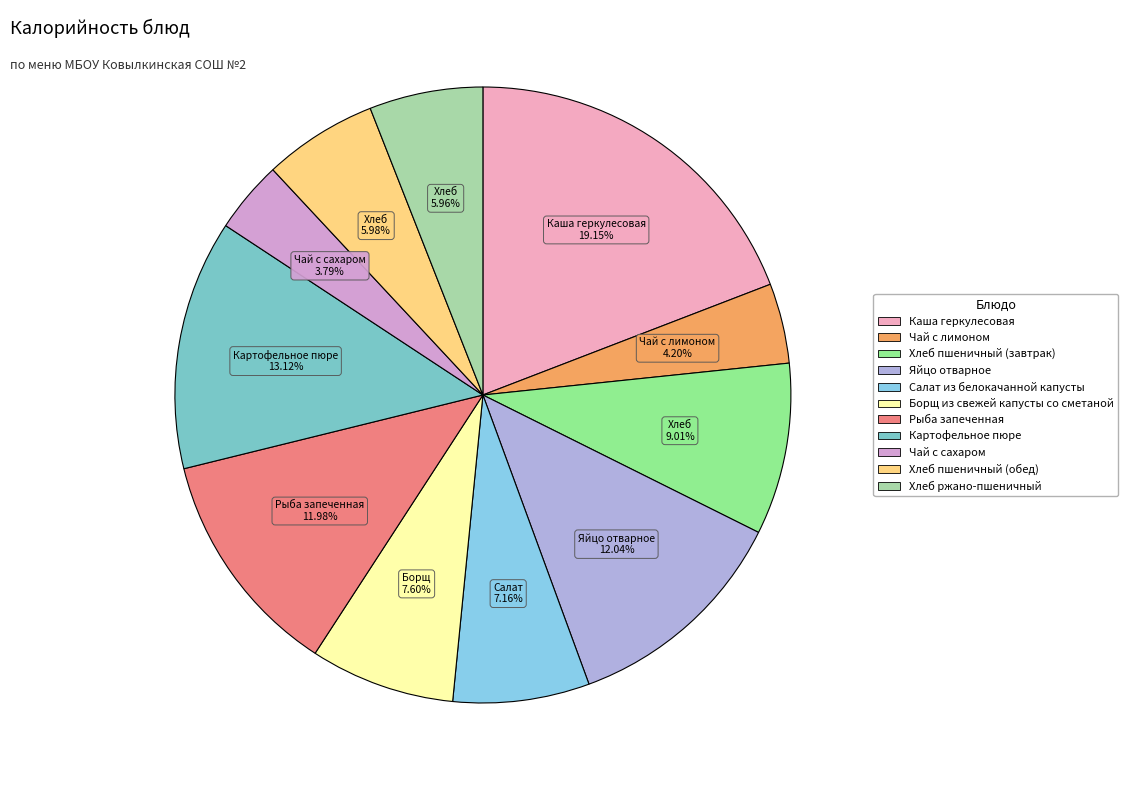

Rank the categories by value from highest to lowest.

Каша геркулесовая, Картофельное пюре, Яйцо отварное, Рыба запеченная, Хлеб пшеничный (завтрак), Борщ из свежей капусты со сметаной, Салат из белокачанной капусты, Хлеб пшеничный (обед), Хлеб ржано-пшеничный, Чай с лимоном, Чай с сахаром